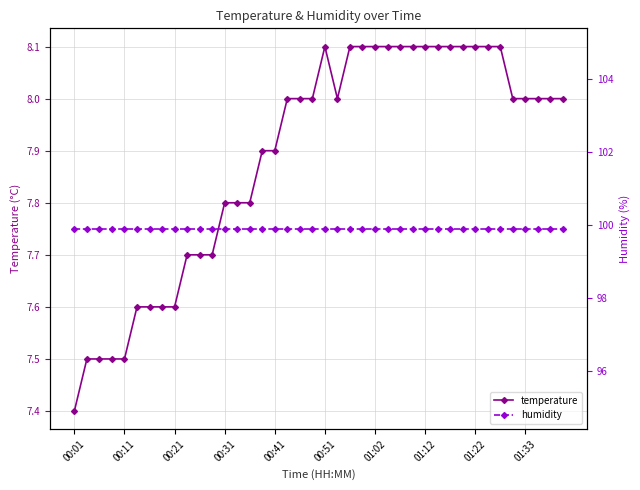

At which label is temperature closest to 7?

00:01